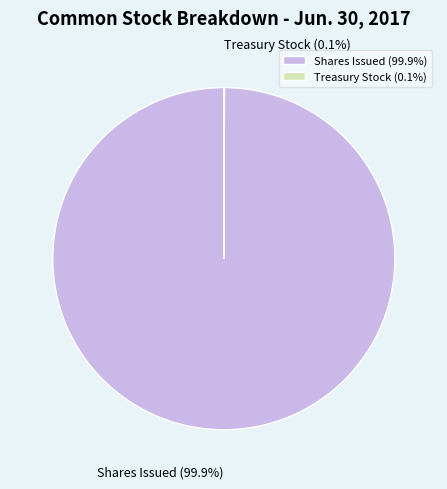

What percentage is NOT represented by Shares Issued?

0.1%